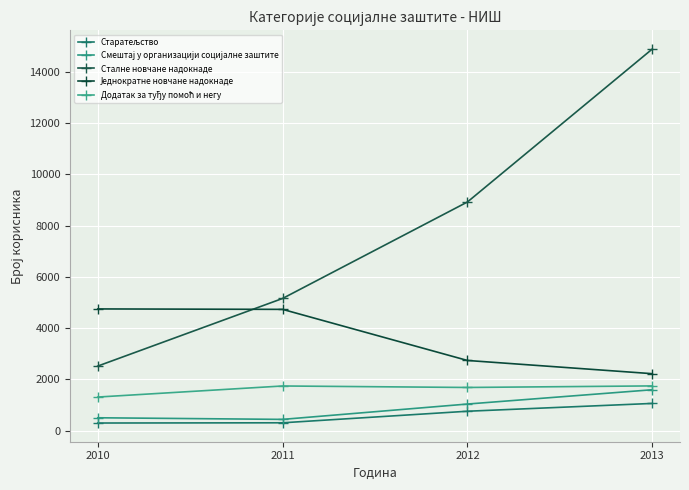

What value does the Једнократне новчане надокнаде series have at 2010?

4752